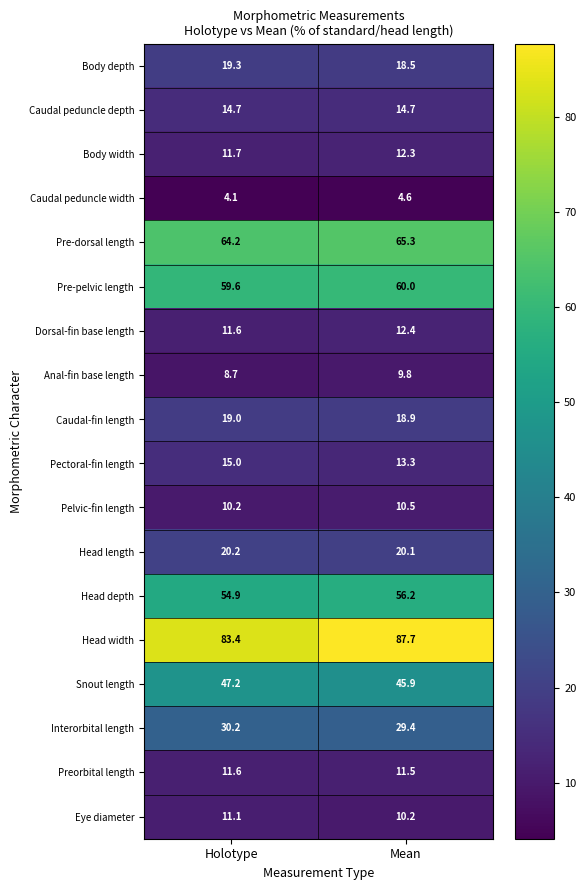

Which series has the largest range (max minus min)?

Head width